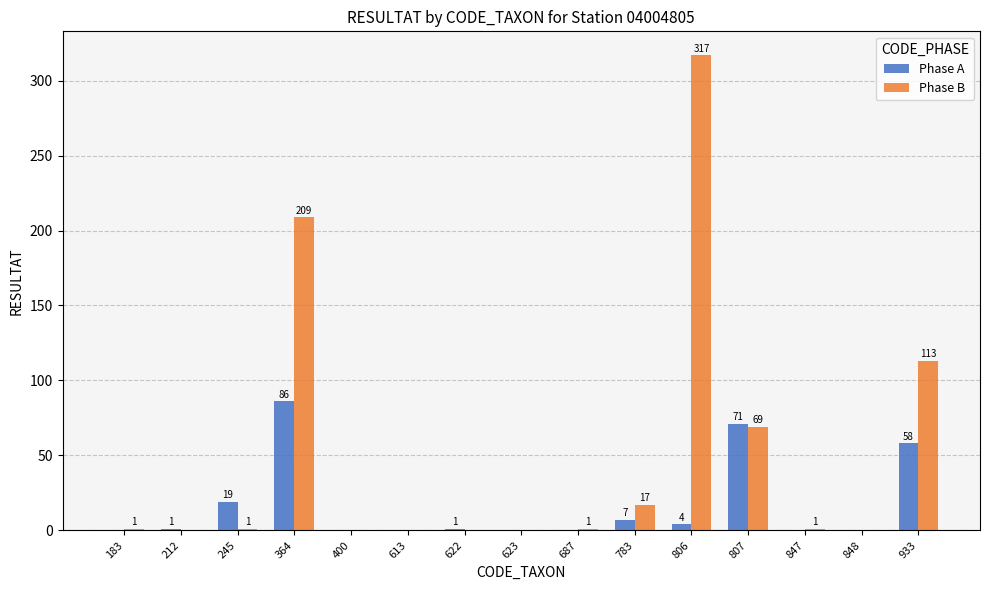

What is the sum of the Phase A values at 848 and 807?

71